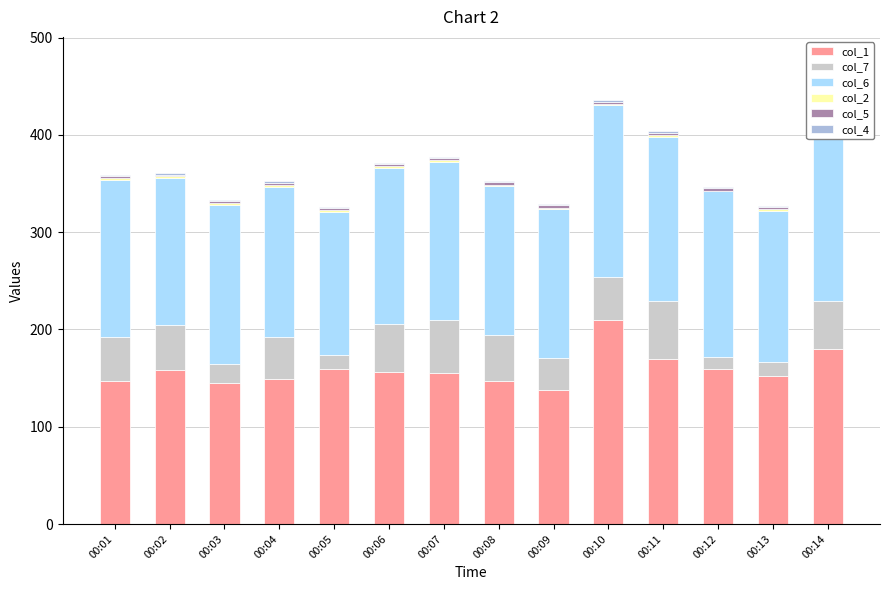

Which category has the highest value in the col_2 series?

00:11